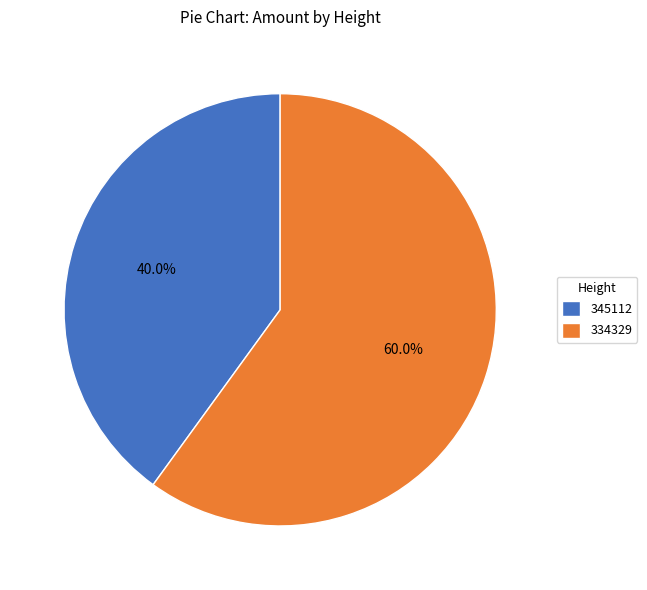

How many segments does this pie chart have?

2